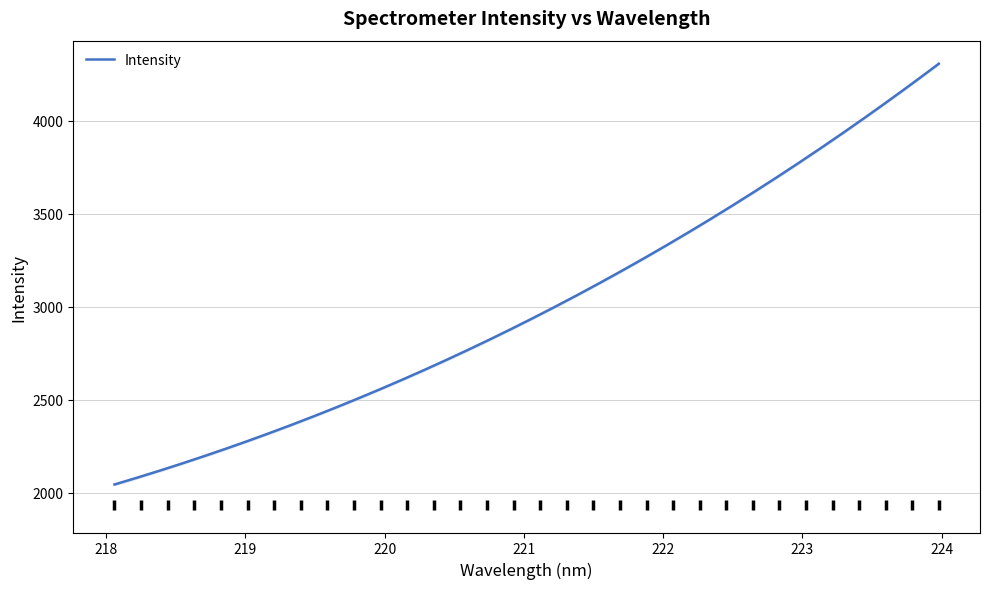

Is it true that the value at 219.3979 is 2381.6?

True